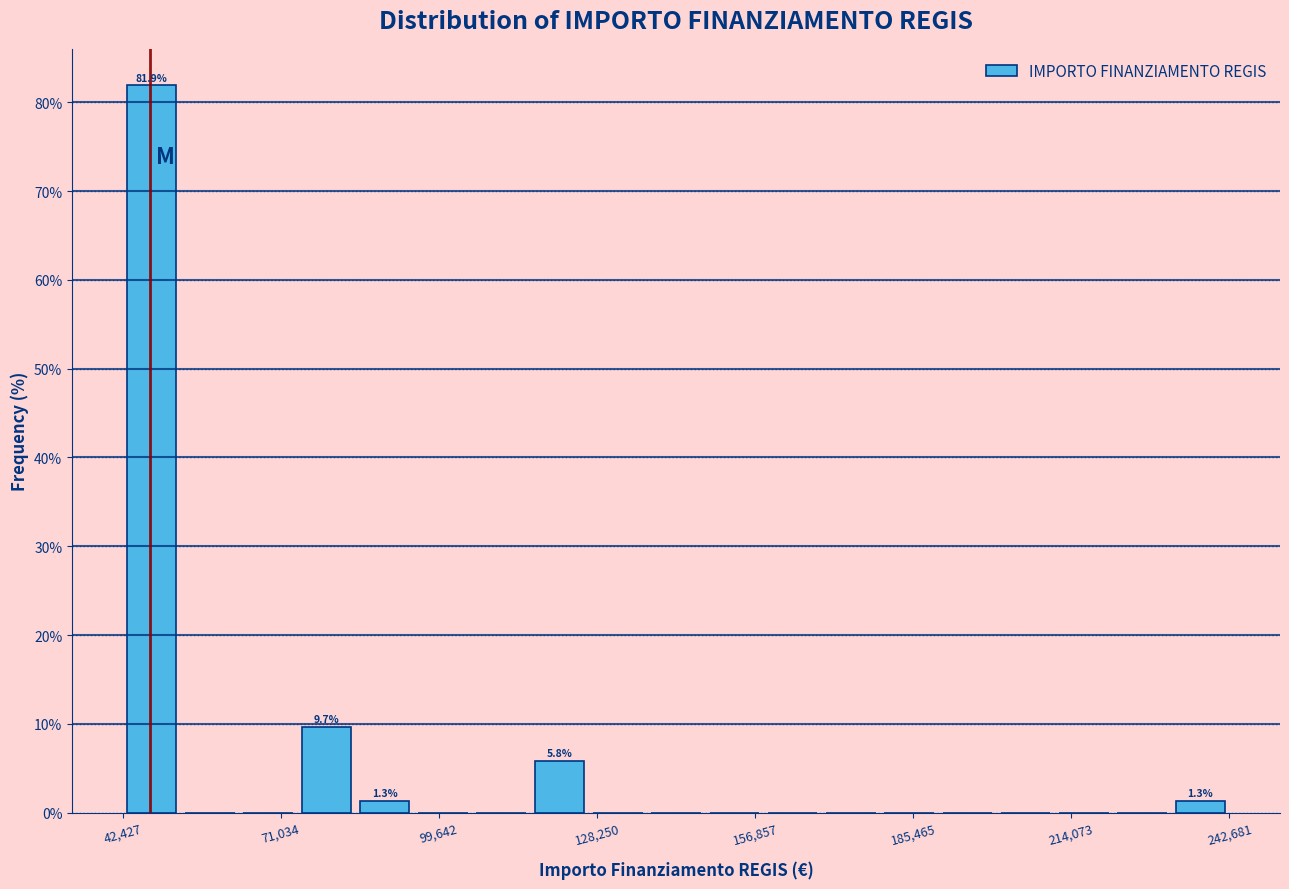

Around what value on the x-axis is the tallest bar? Give the approximate position of its centre, as read against the axis.

50000